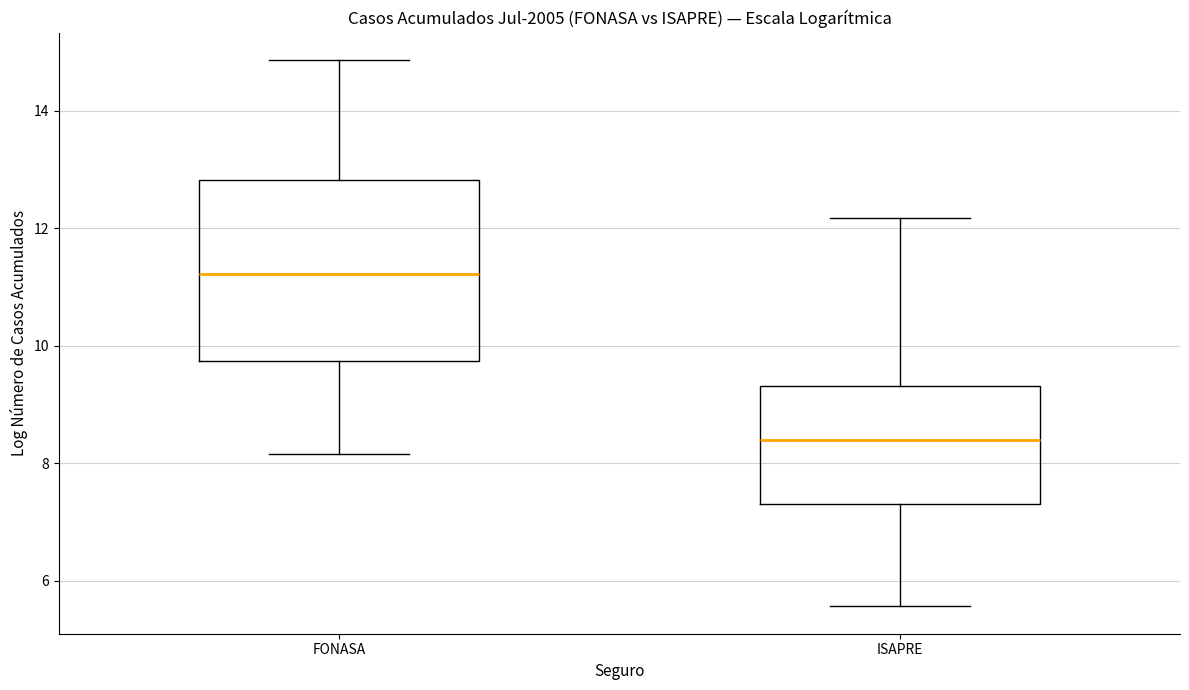

Reading left to right, transcribe this box plot: for each box, give where its median line is, the range the box spans, and where its two whiskers end, as read against the y-axis. The values are not printed on the chart, so give them approximately, as read against the axis.

FONASA: median 11.2, box 9.8 to 12.8, whiskers 8.2 to 14.8
ISAPRE: median 8.4, box 7.2 to 9.4, whiskers 5.6 to 12.2